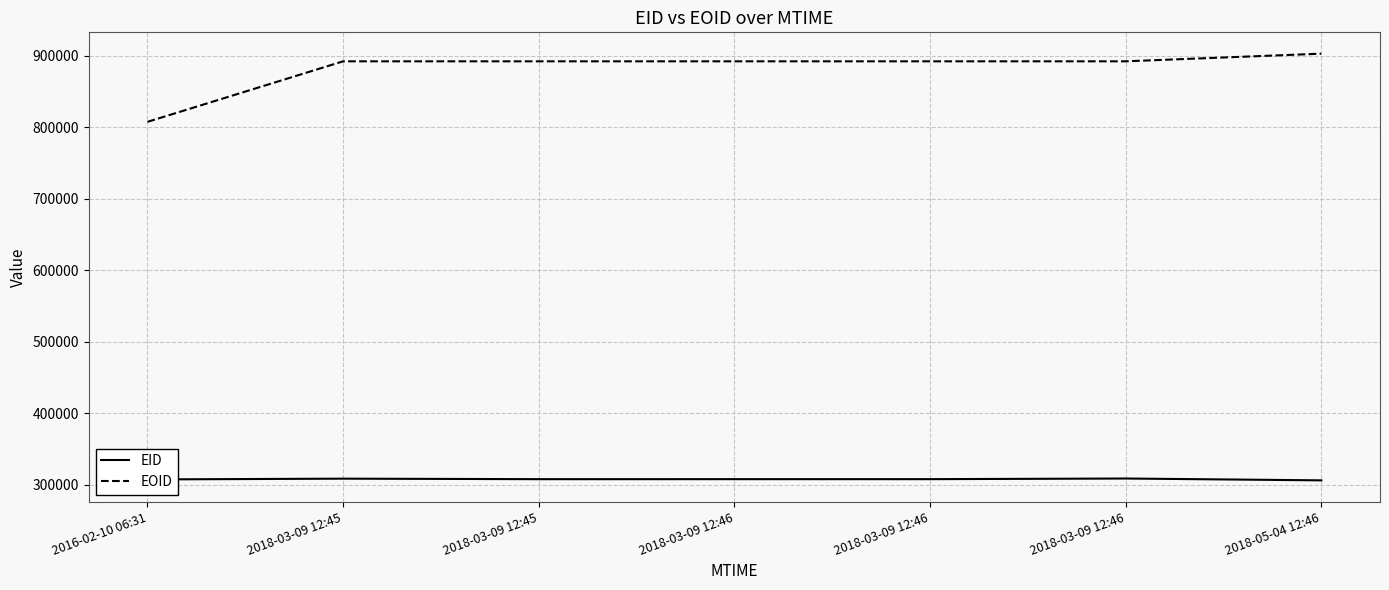

What is the minimum value for EOID?

807664